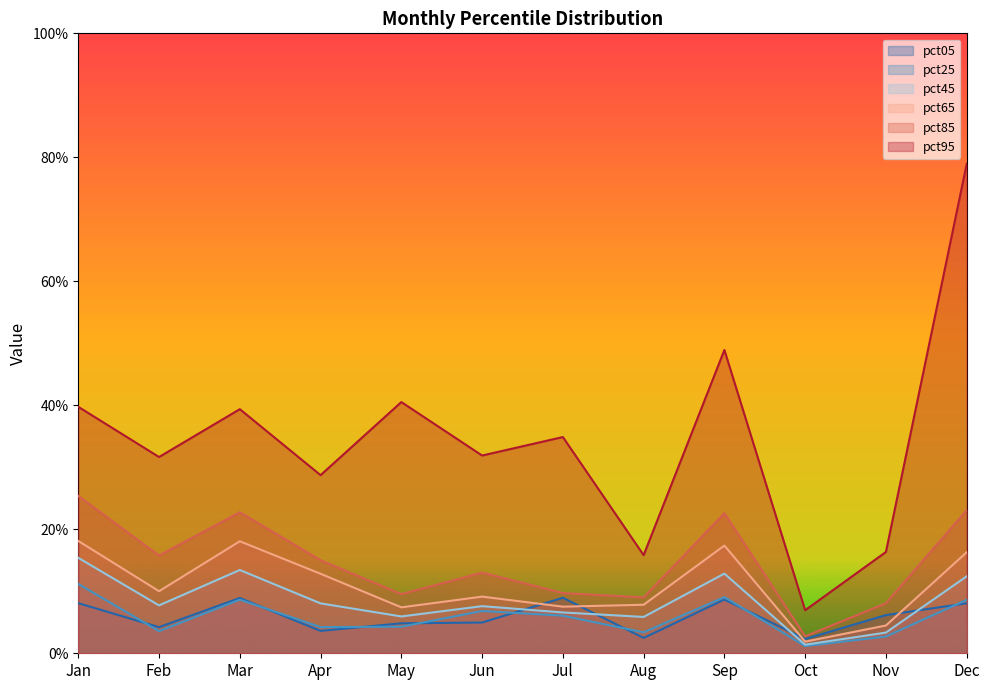

What is the sum of all pct85 values?

1.8